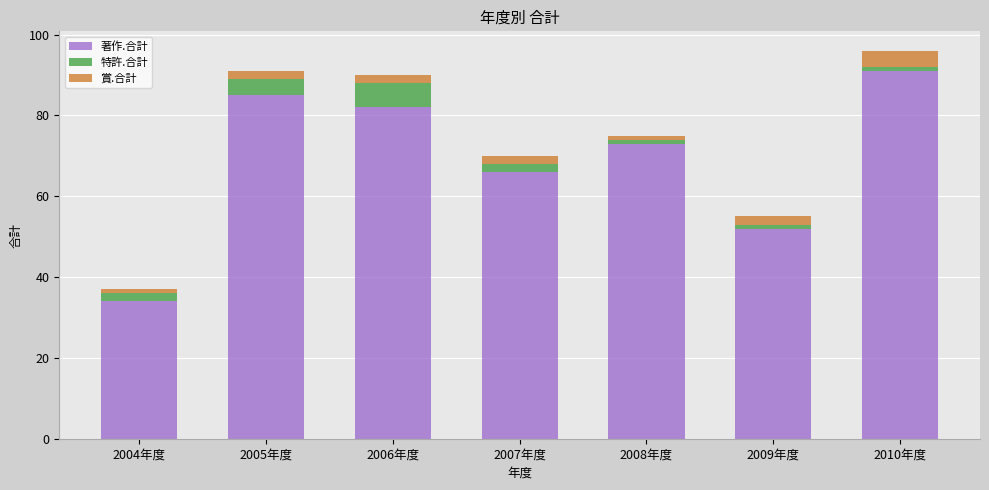

Reading left to right, list the values for the 著作.合計 series.

2004年度=34	2005年度=85	2006年度=82	2007年度=66	2008年度=73	2009年度=52	2010年度=91